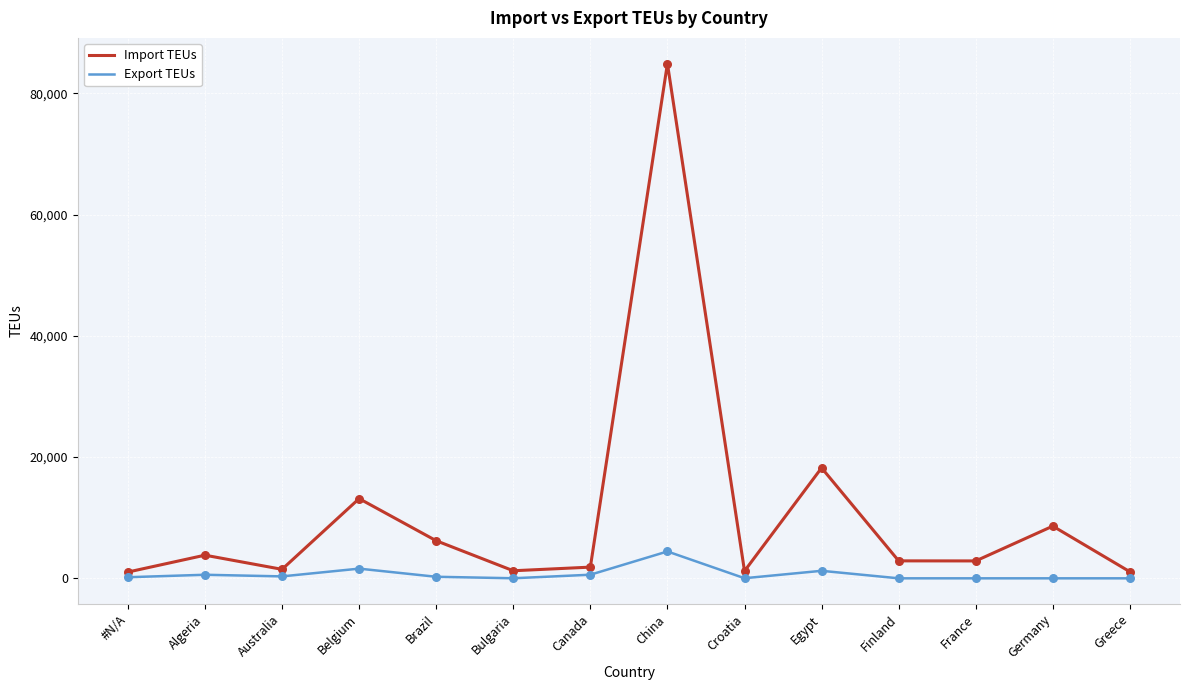

Which series has the largest range (max minus min)?

Import TEUs